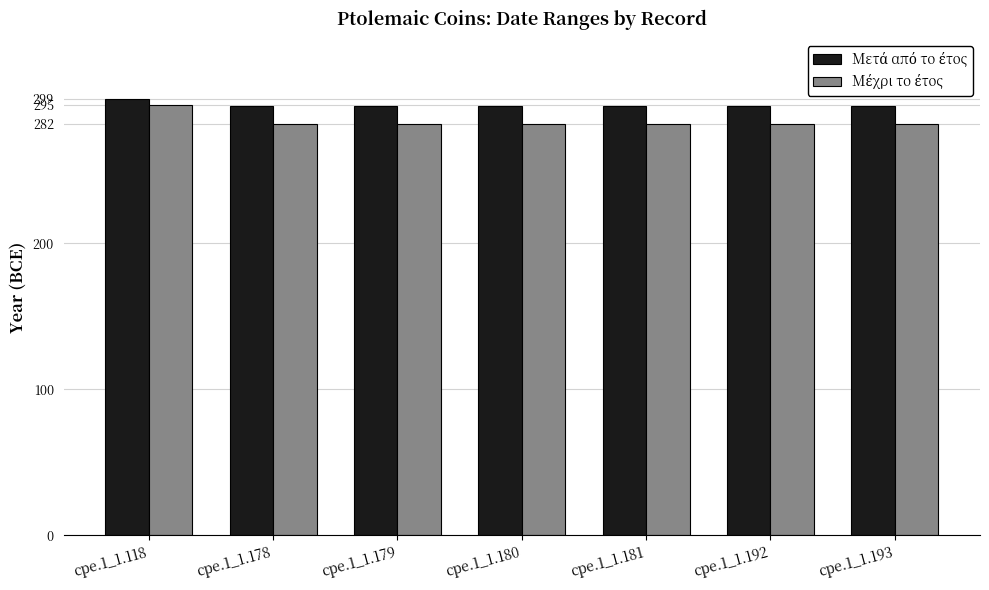

What is the maximum value shown in the chart?

299